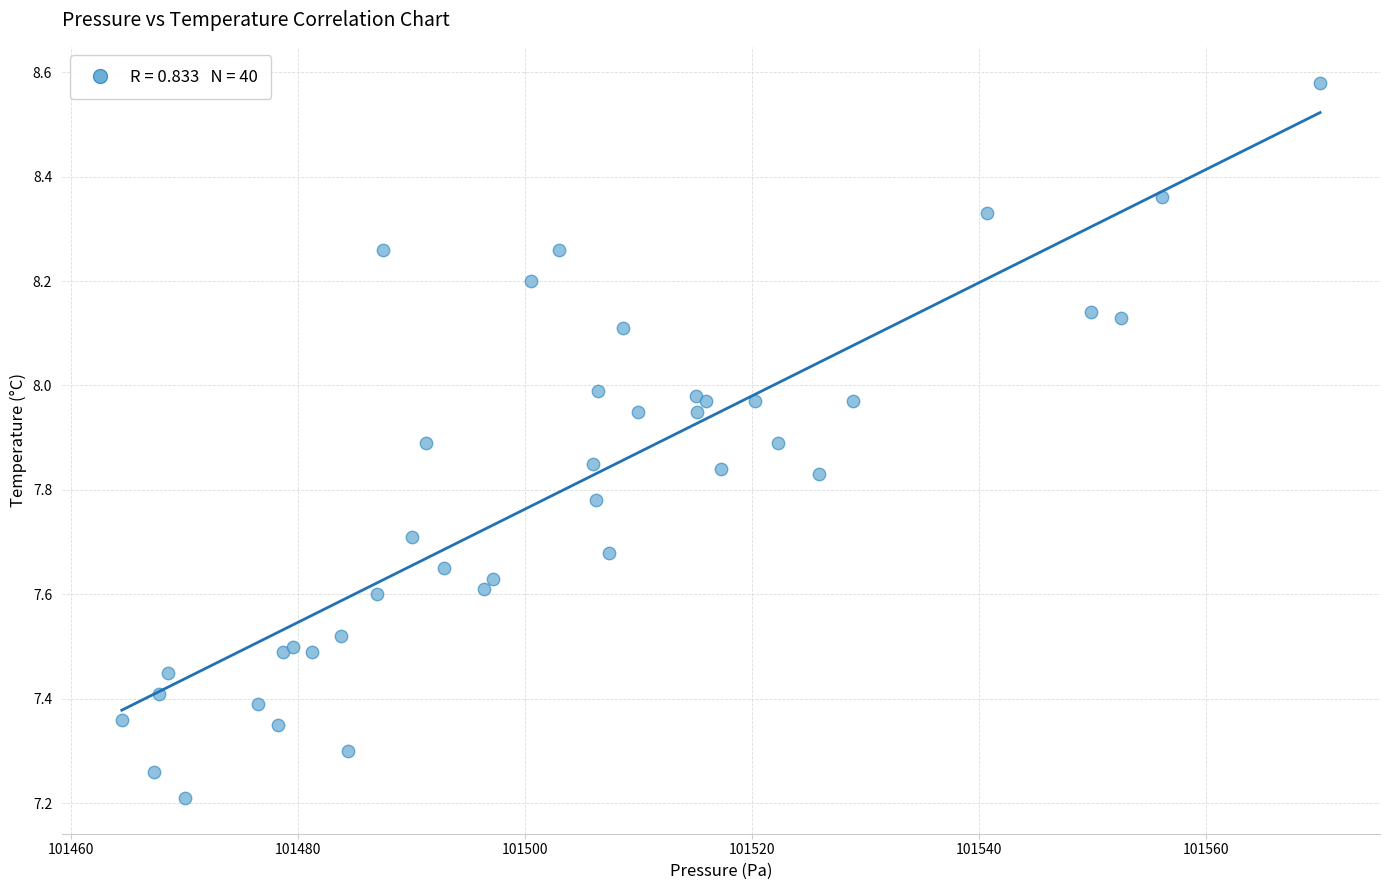

What Y value in the scatter plot is closest to 7?

7.2